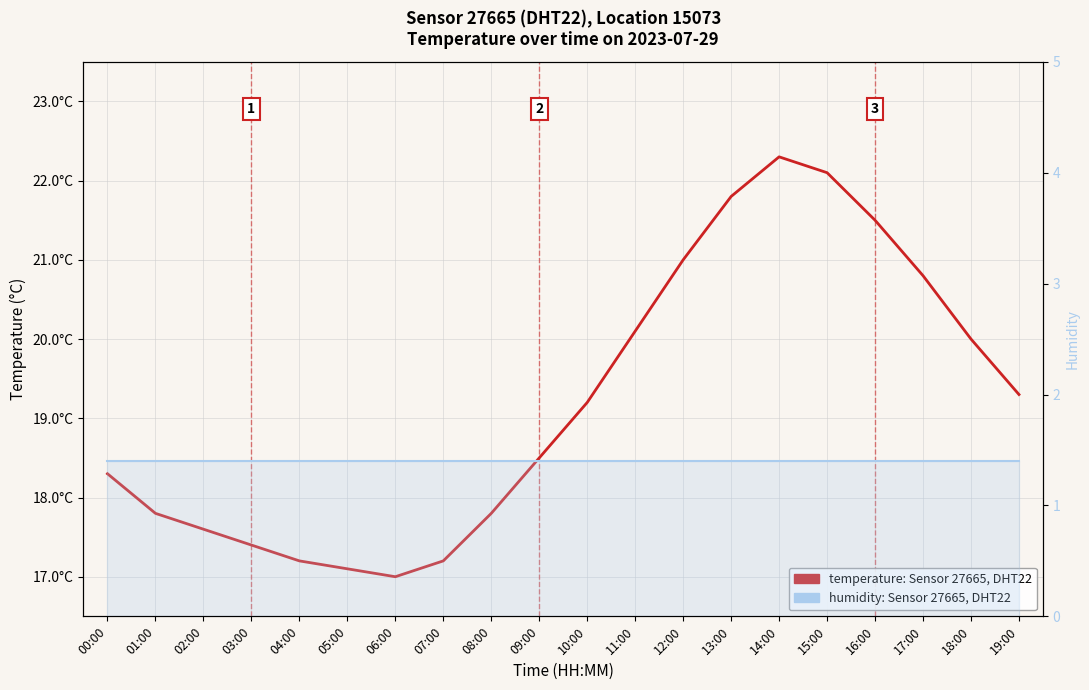

Reading left to right, what are all the values shown in this chart?

temperature: Sensor 27665 (DHT22): 18.3	17.8	17.6	17.4	17.2	17.1	17.0	17.2	17.8	18.5	19.2	20.1	21.0	21.8	22.3	22.1	21.5	20.8	20.0	19.3
humidity: Sensor 27665 (DHT22): 1.4	1.4	1.4	1.4	1.4	1.4	1.4	1.4	1.4	1.4	1.4	1.4	1.4	1.4	1.4	1.4	1.4	1.4	1.4	1.4